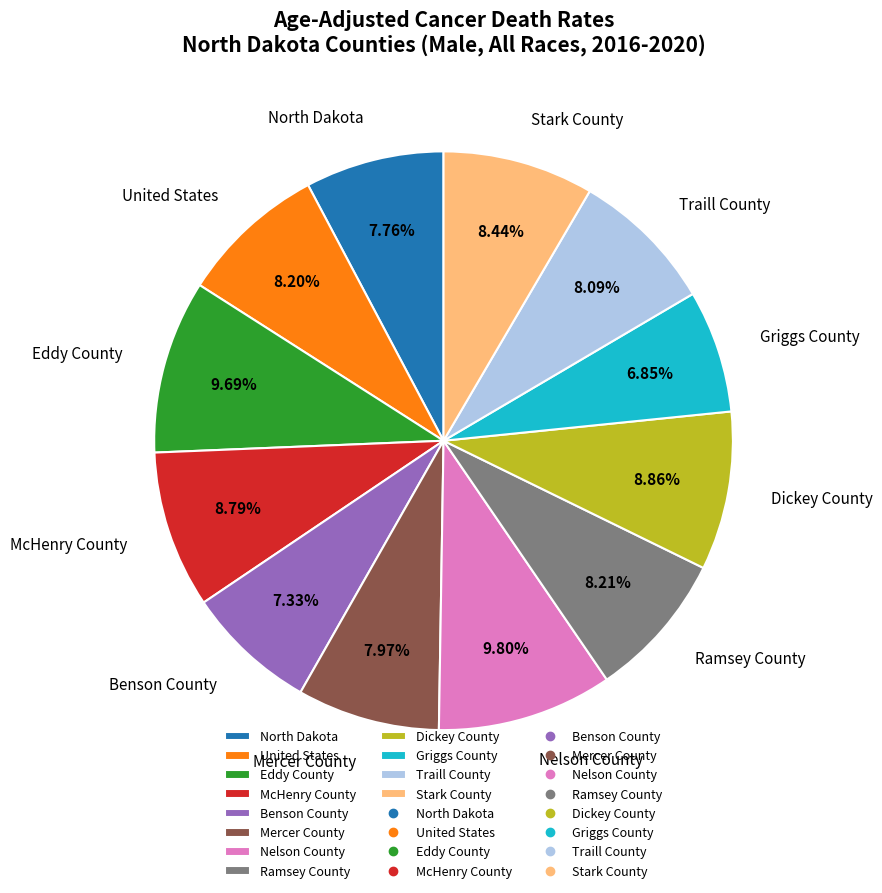

To the nearest percent, what is the combined percentage of Nelson County and Eddy County?

19%